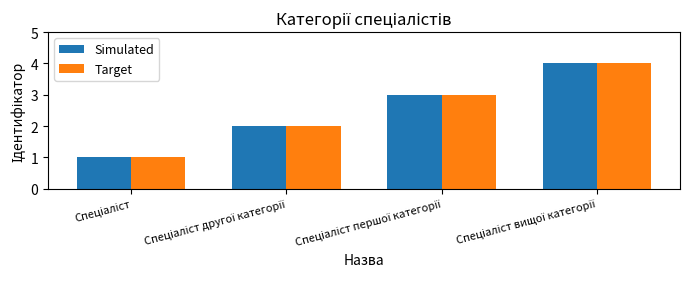

What is the highest value of the Target series?

4